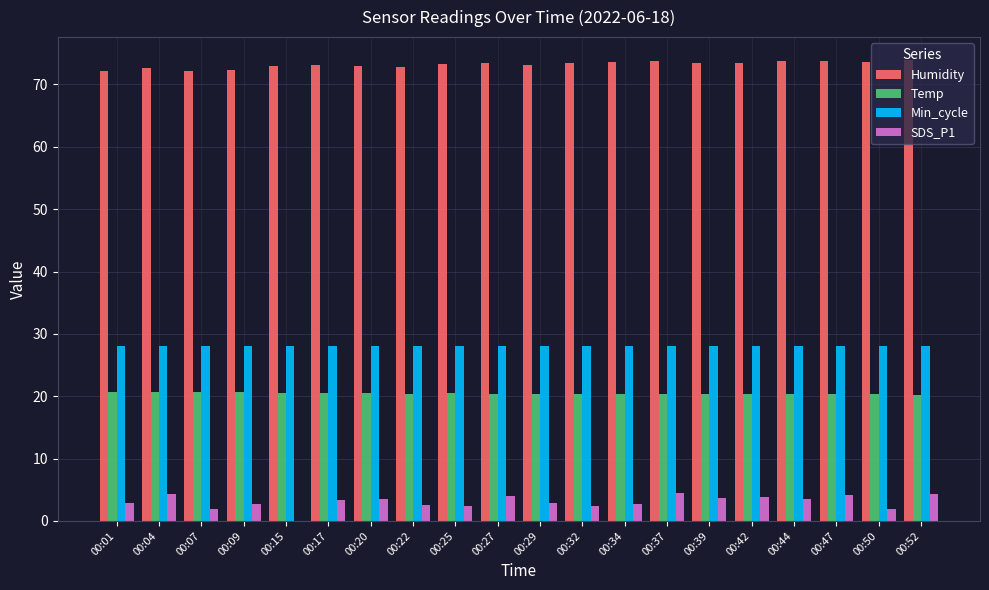

What is the greatest value displayed?

73.9